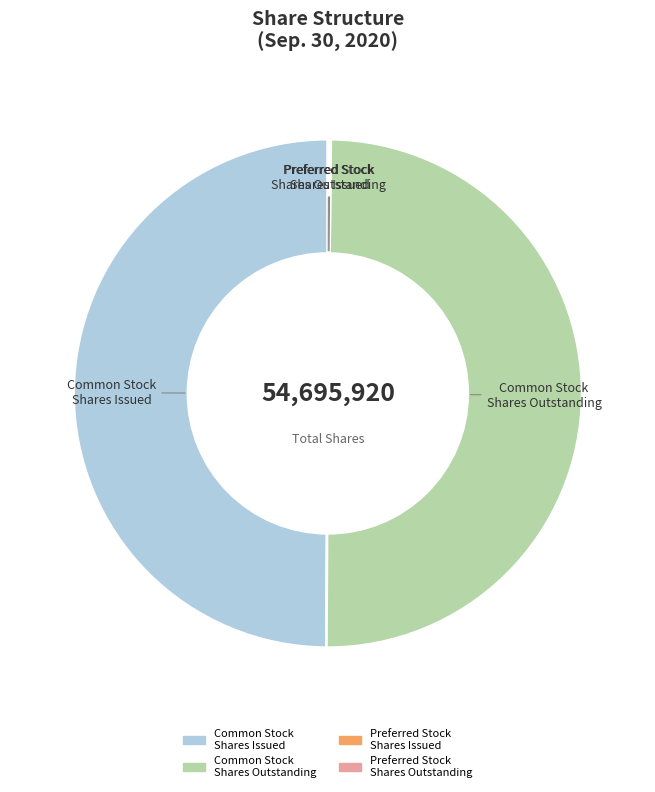

Is it true that Common Stock Shares Issued is 50% of the pie?

True